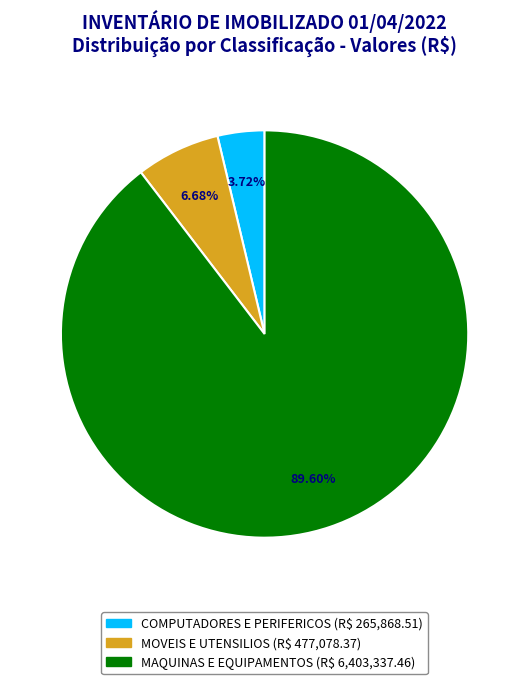

What is the smallest slice in the pie chart?

COMPUTADORES E PERIFERICOS